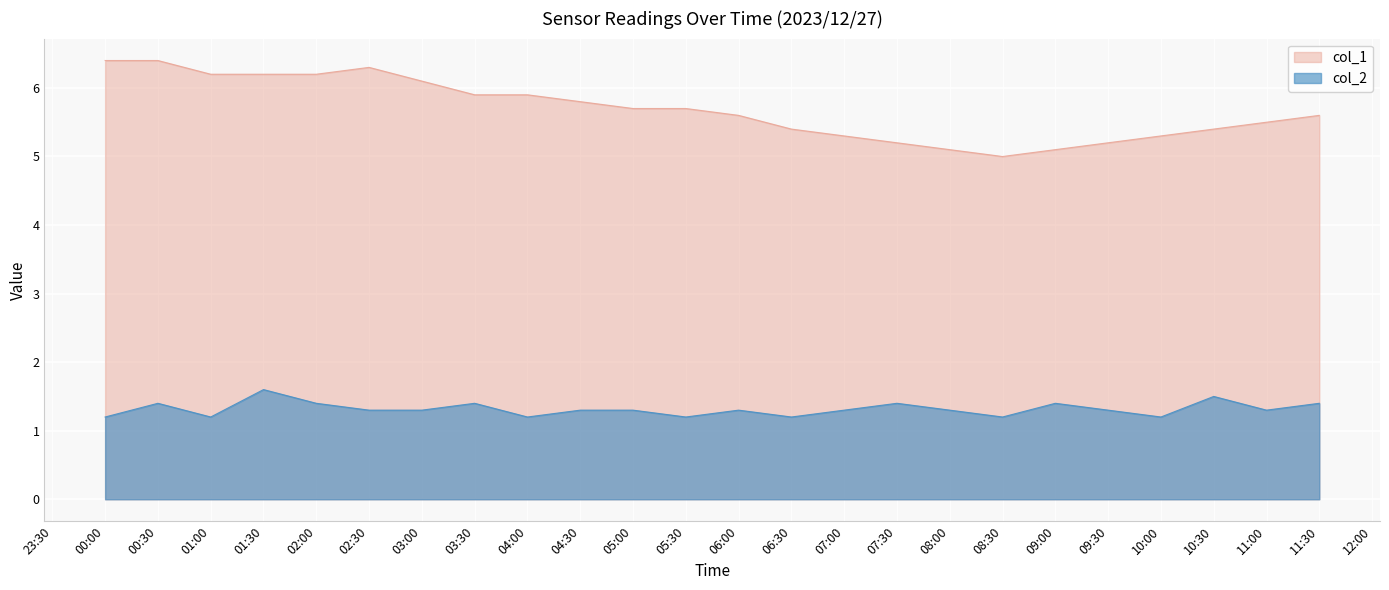

True or false: col_1 and col_2 cross at least once.

False